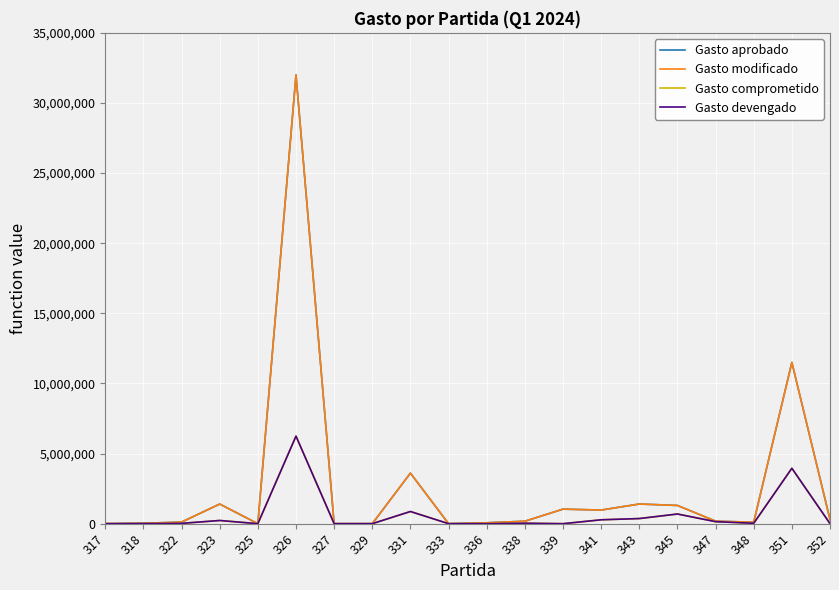

Is this an area chart (filled region under the line)?

No